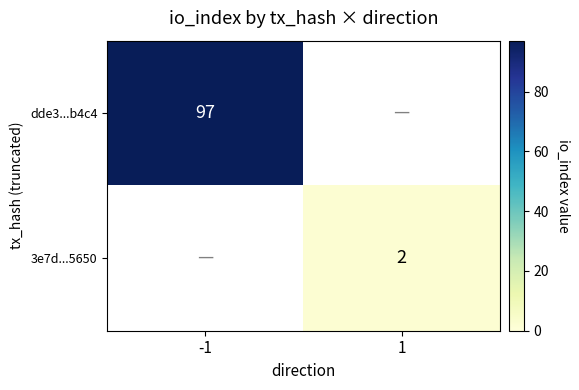

The 3e7d...5650 series shows 2 at 1. True or false?

True